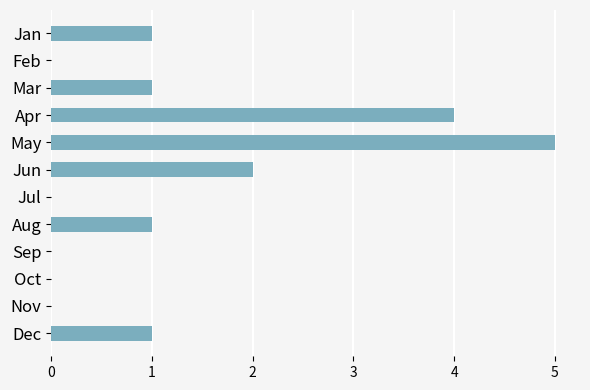

What is the sum of all values?

15